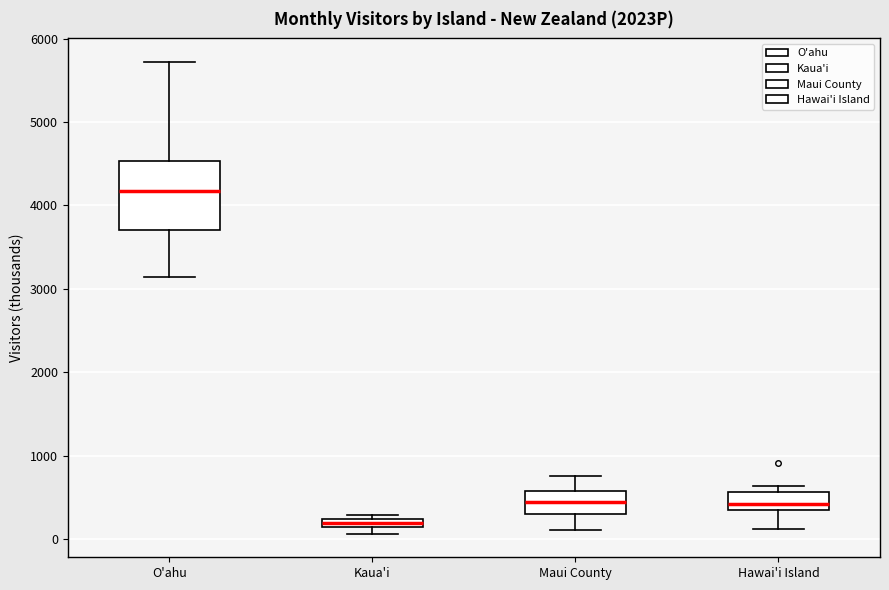

Which box's median line is the highest?

O'ahu